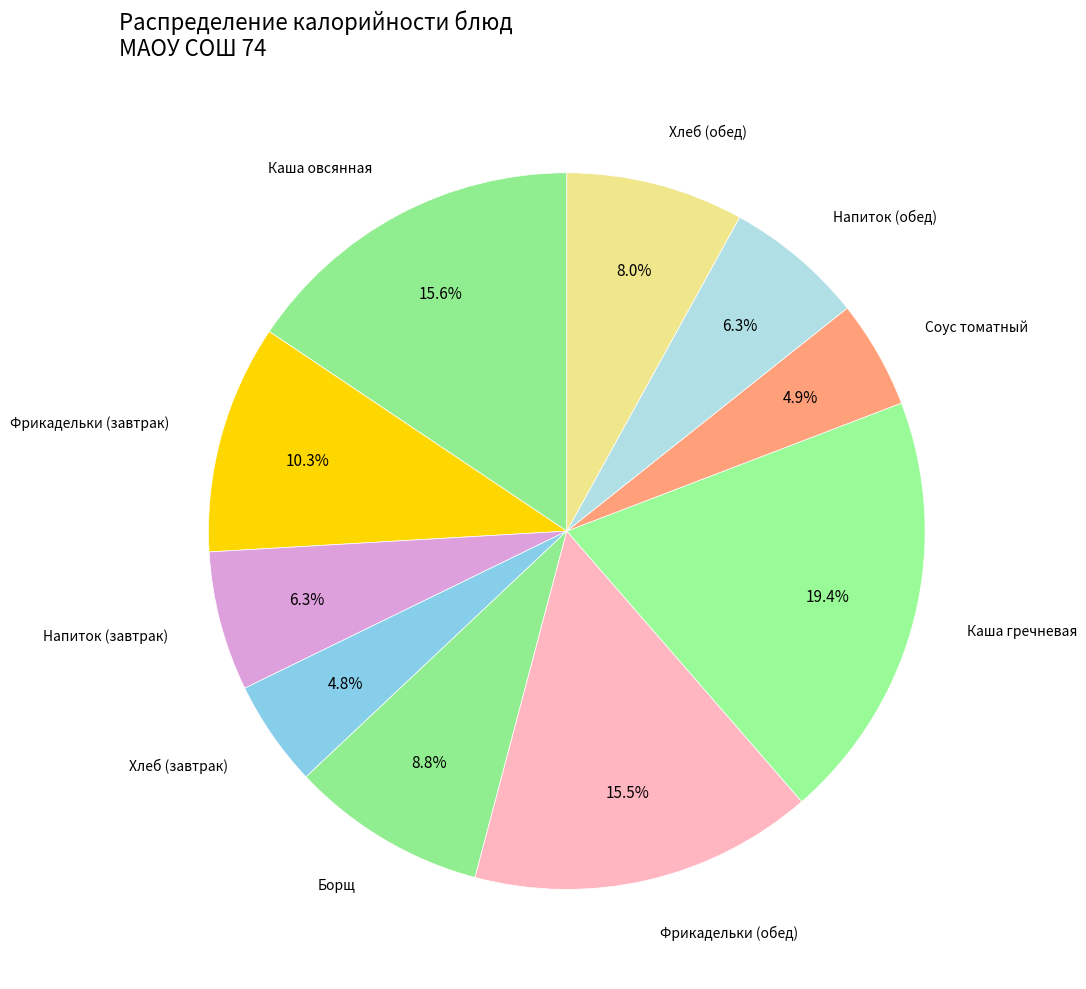

To the nearest percent, what is the average slice percentage?

10%